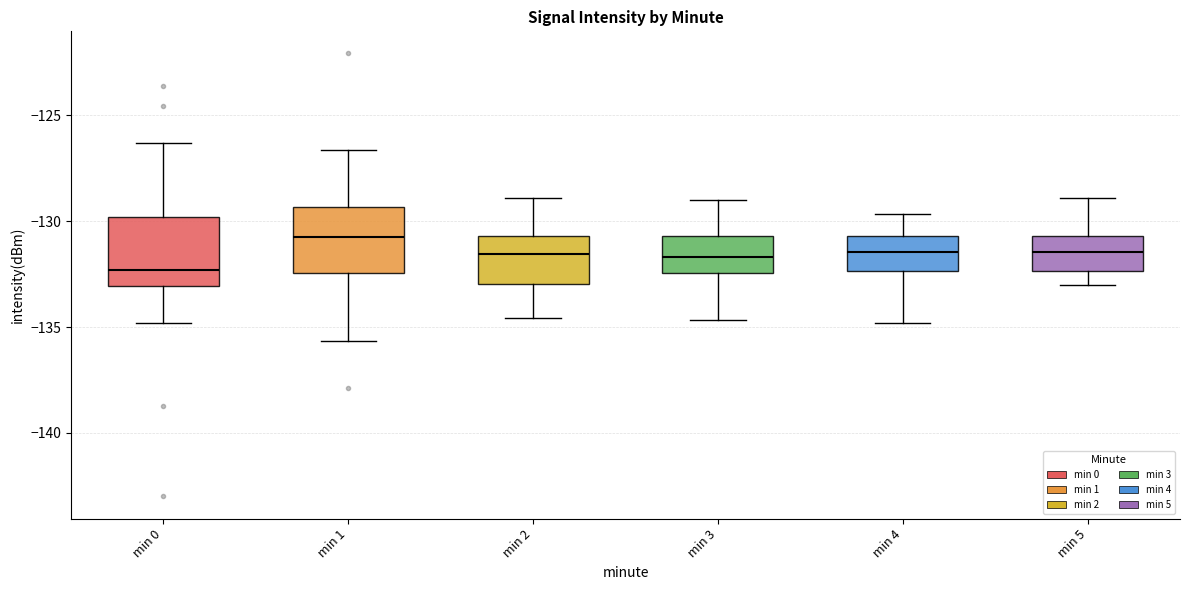

Where is the lower edge of the box for min 4 on the y-axis? The values are not printed on the chart, so give them approximately, as read against the axis.

-132.5